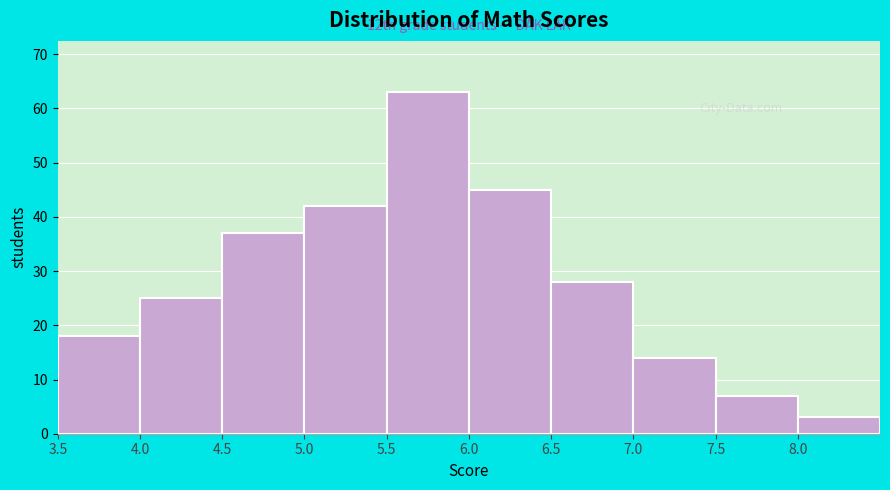

Which range on the x-axis has the tallest bar?

5.5 to 6.0